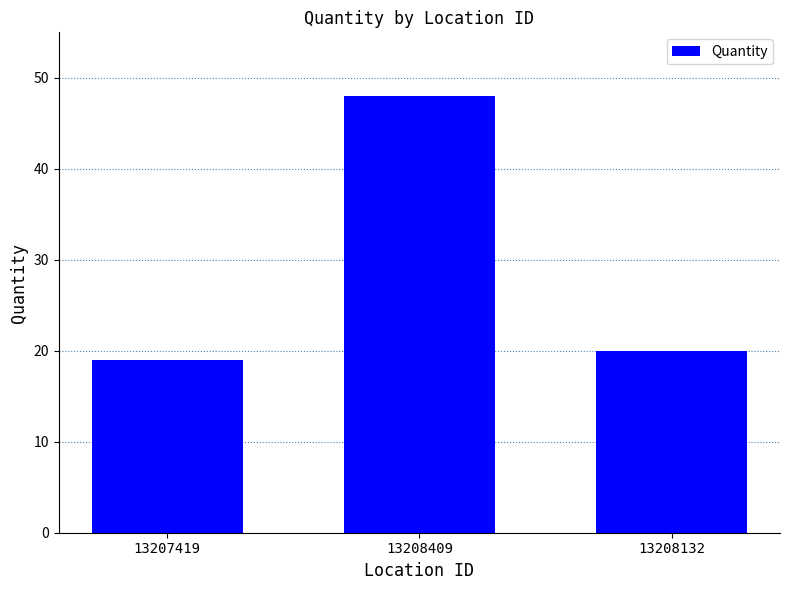

What is the change in value from 13208409 to 13208132?

-28